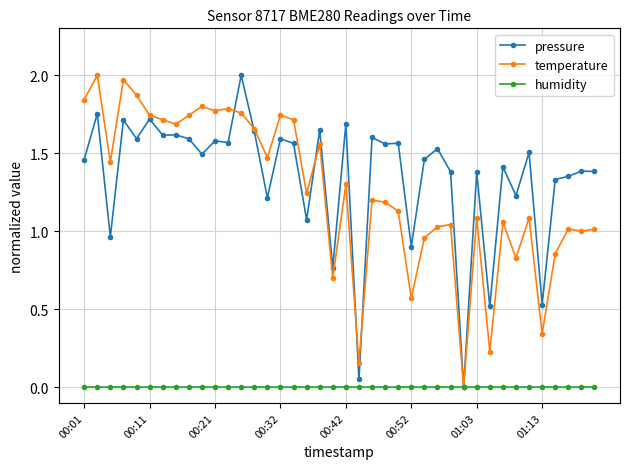

True or false: pressure has more than 0 points higher than both neighbors.

True